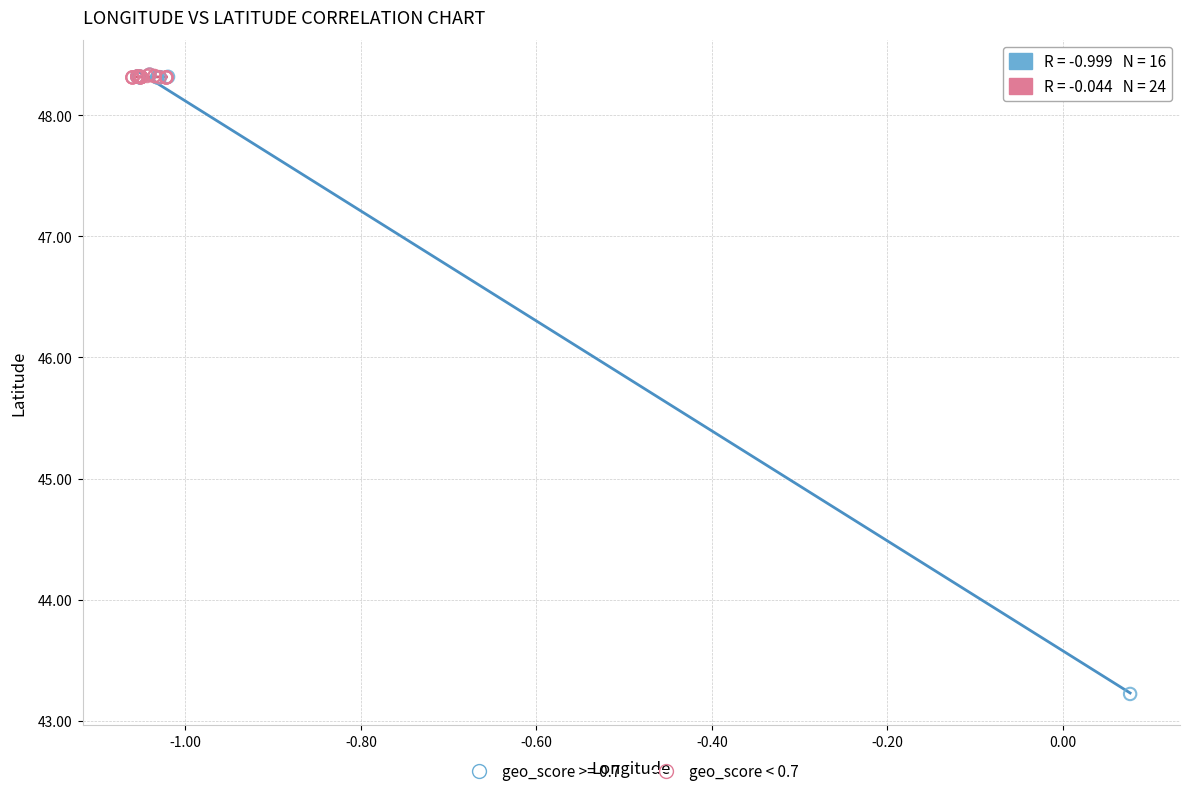

Which series contains the lowest Y value?

geo_score >= 0.7